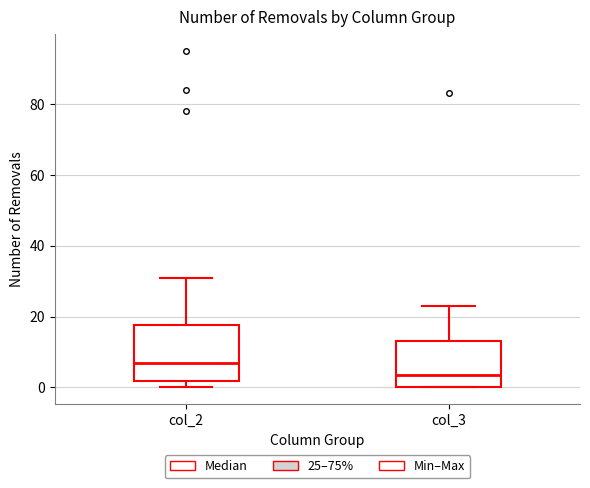

Reading left to right, transcribe this box plot: for each box, give where its median line is, the range the box spans, and where its two whiskers end, as read against the y-axis. The values are not printed on the chart, so give them approximately, as read against the axis.

col_2: median 8, box 2 to 18, whiskers 0 to 32
col_3: median 4, box 0 to 14, whiskers 0 to 24